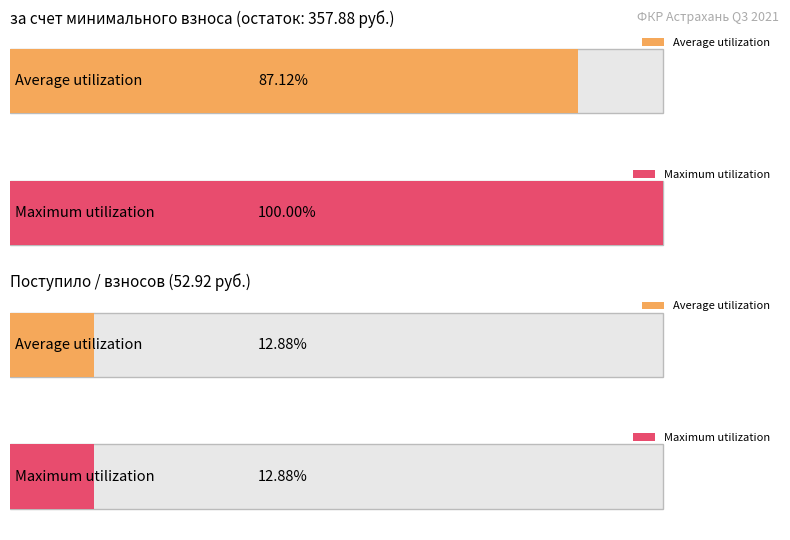

What are all the series names shown in the legend?

Average utilization, Maximum utilization